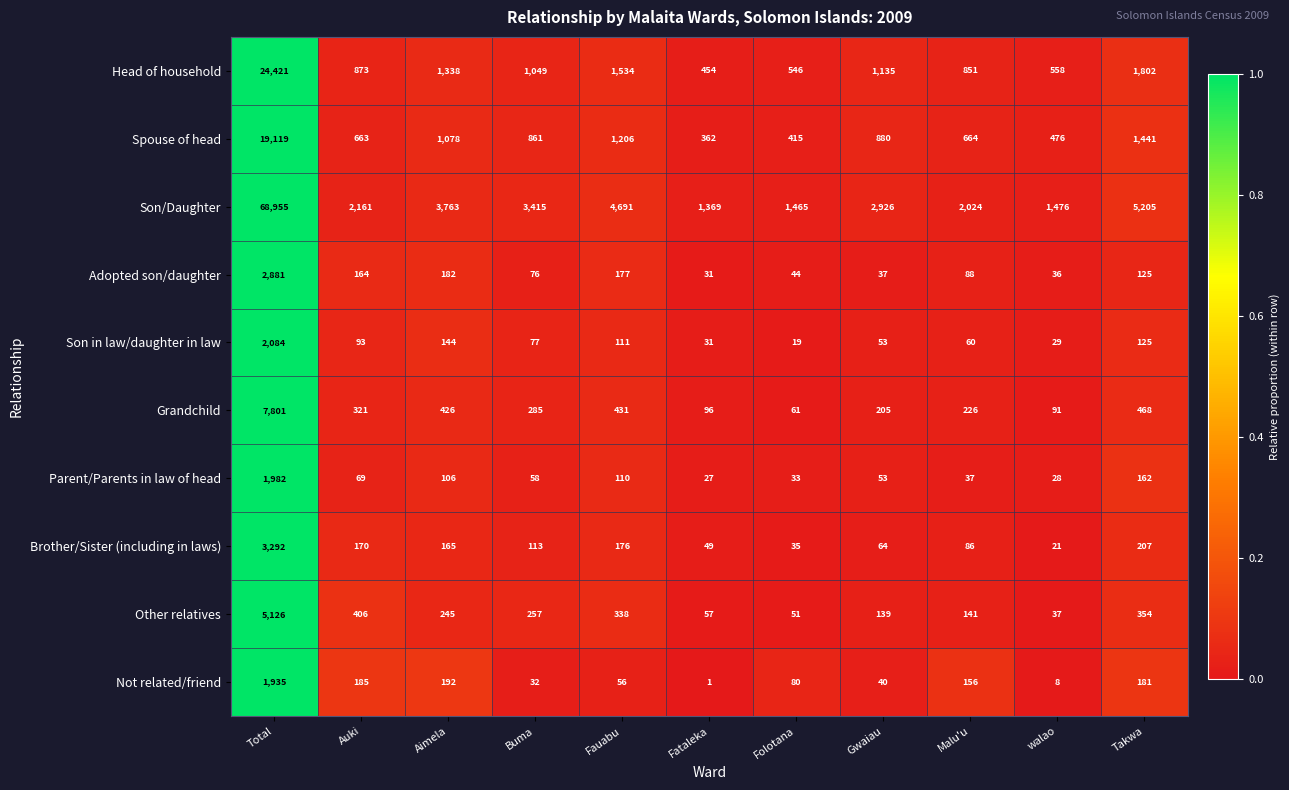

Rank the categories by Adopted son/daughter value from lowest to highest.

Fataleka, walao, Gwaiau, Folotana, Buma, Malu'u, Takwa, Auki, Fauabu, Aimela, Total